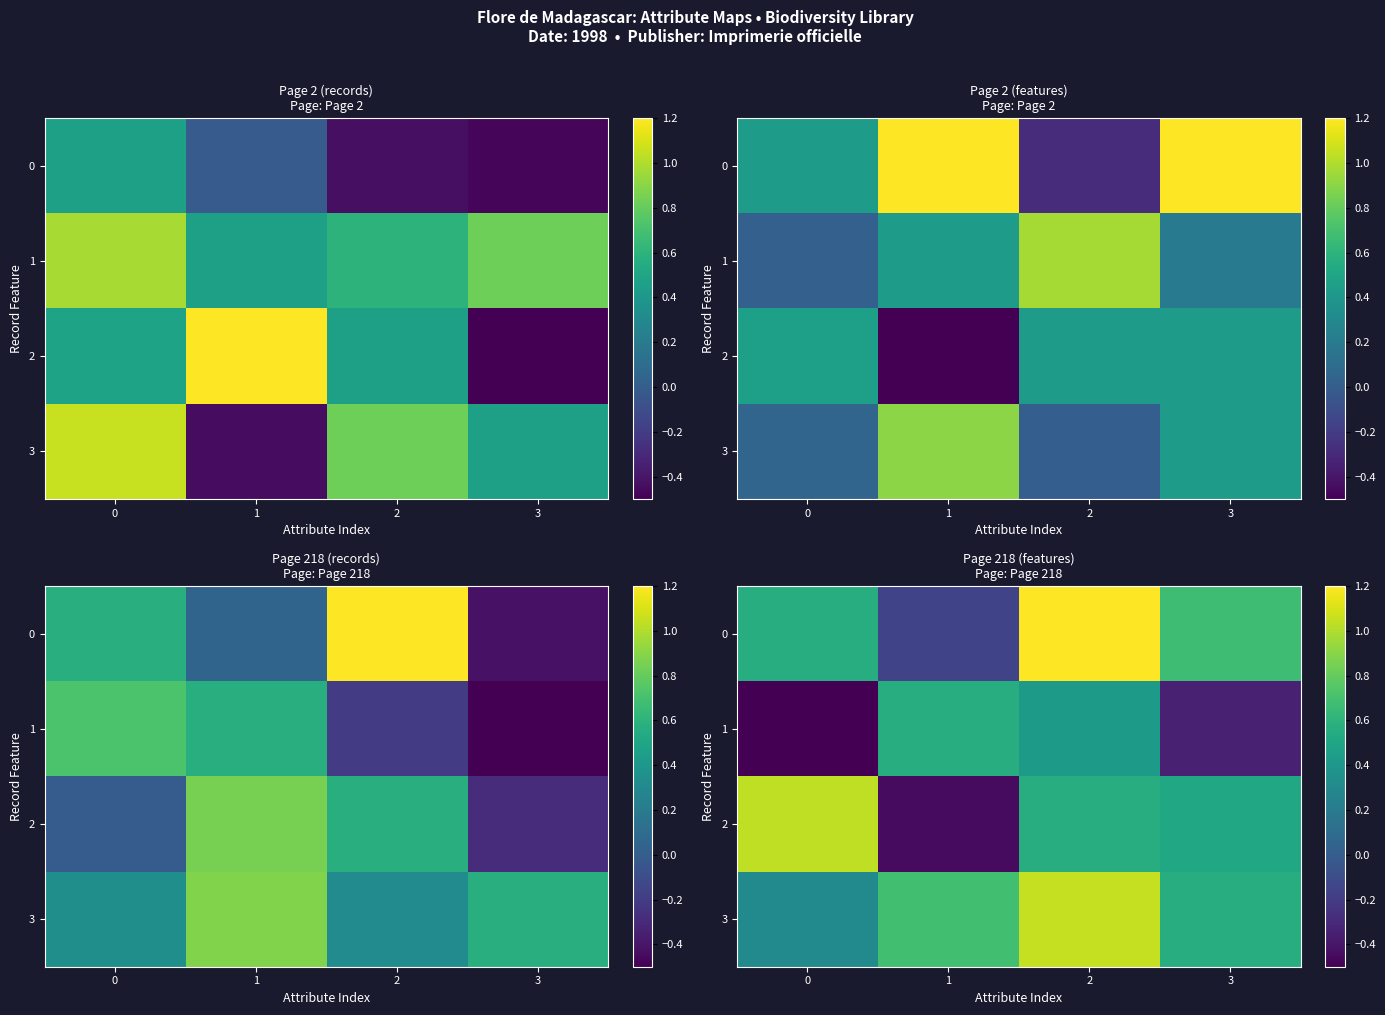

How many 0 values are between 0 and 1?

2